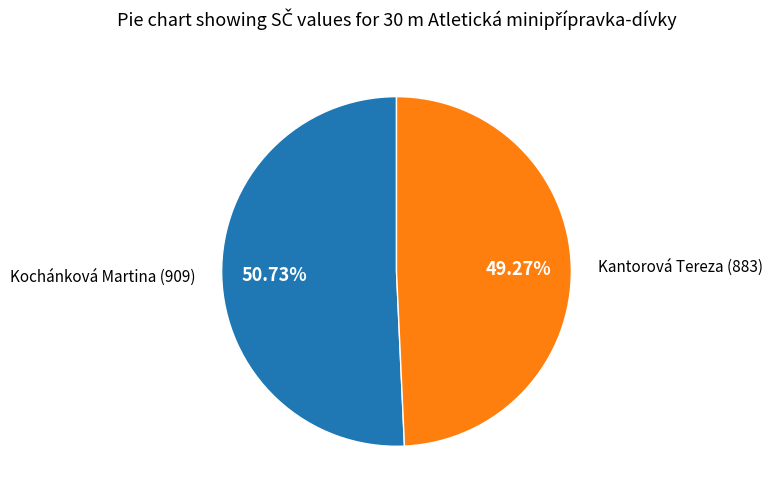

Is there any slice that represents more than half of the pie?

Yes